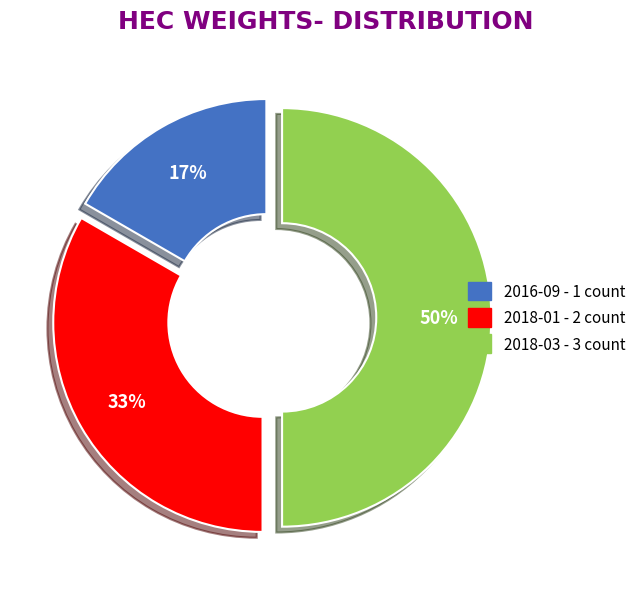

Is the sum of 2016-09 and 2018-03 greater than half?

Yes